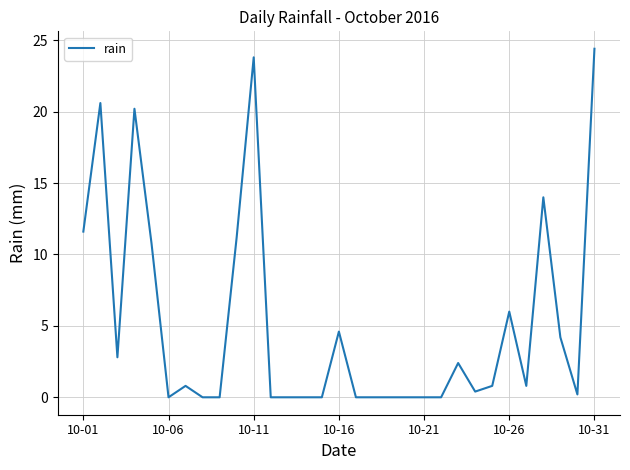

What is the greatest value displayed?

24.4